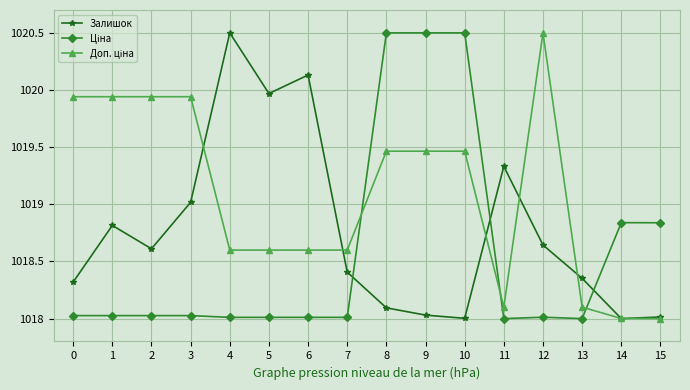

What is the sum of all Залишок values?

16300.2